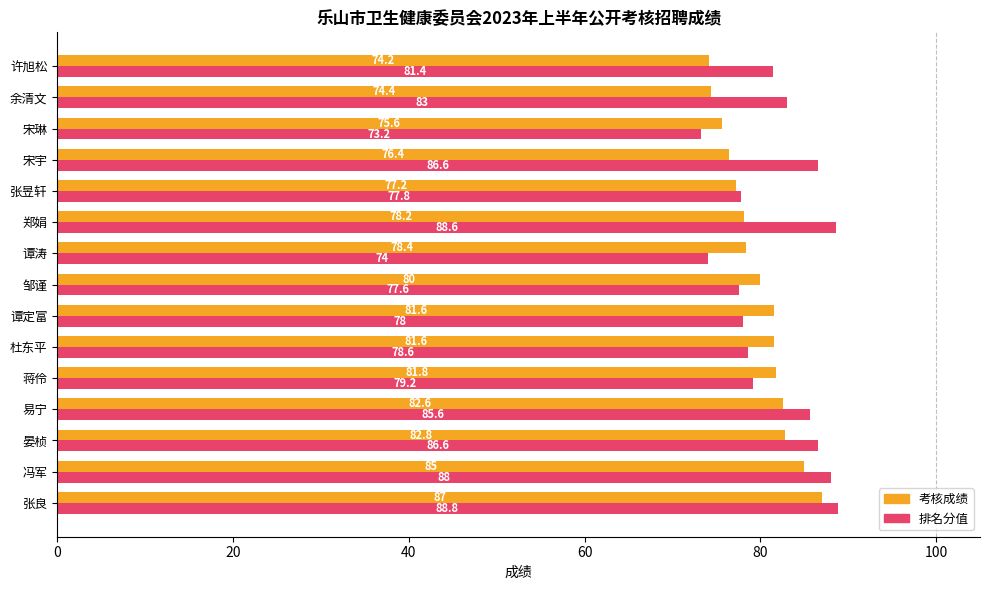

Which series has the largest total across all categories?

排名分值